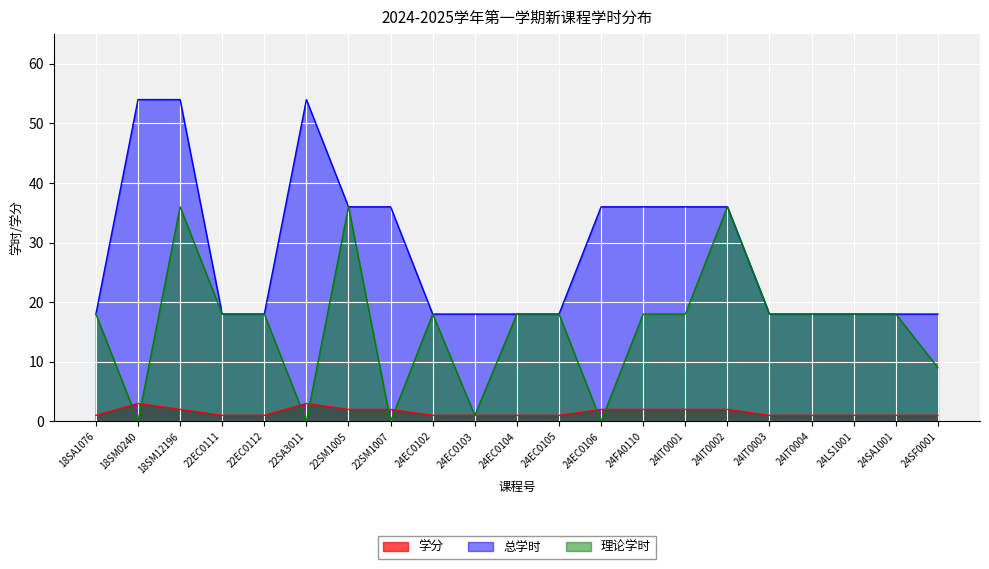

What is the difference between the highest and lowest values at 22EC0111?

17